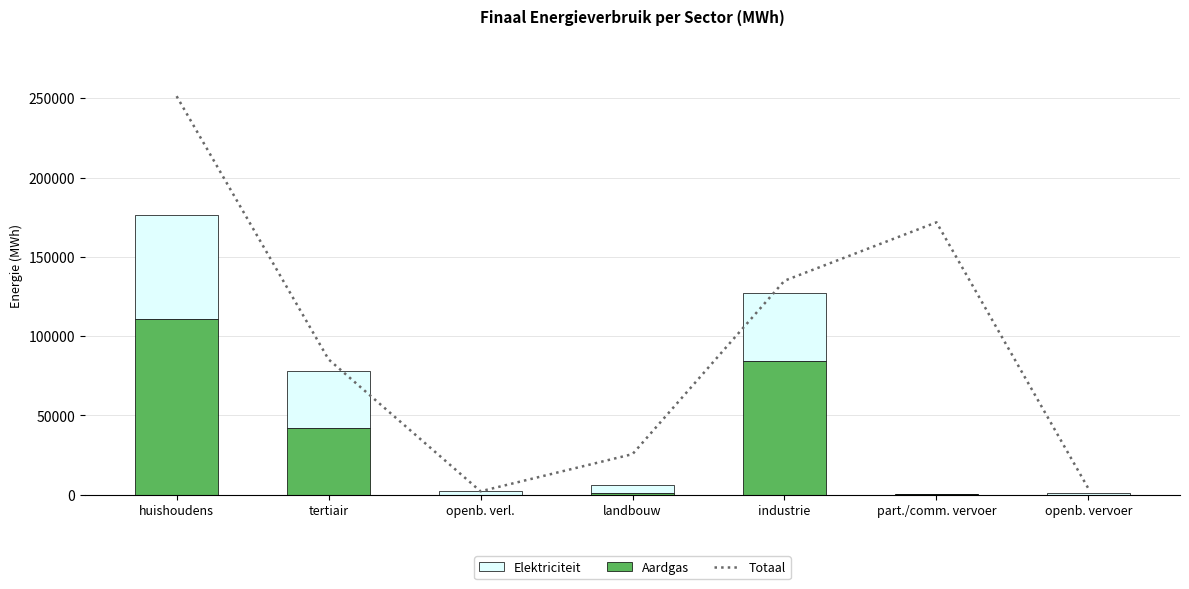

What is the total value across all series at openb. vervoer?

4938.6